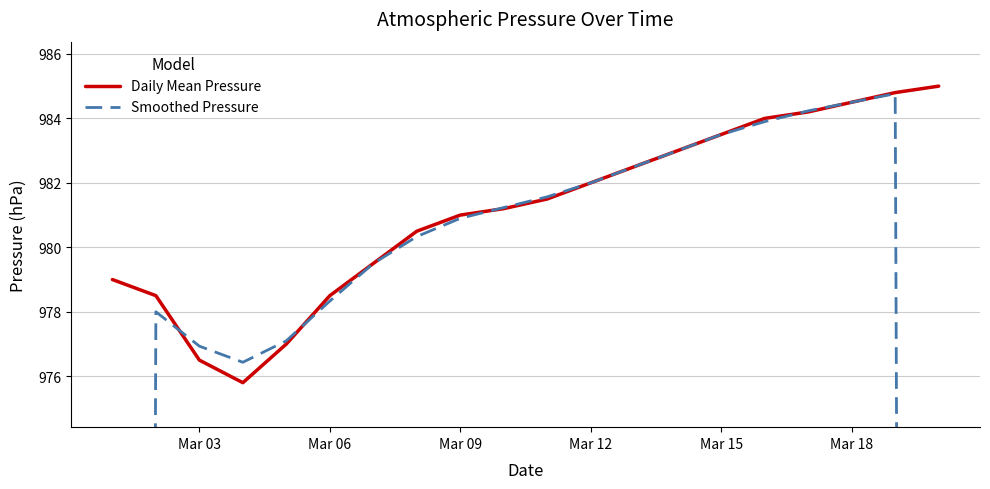

How many data points in Daily Mean Pressure are above 981?

11